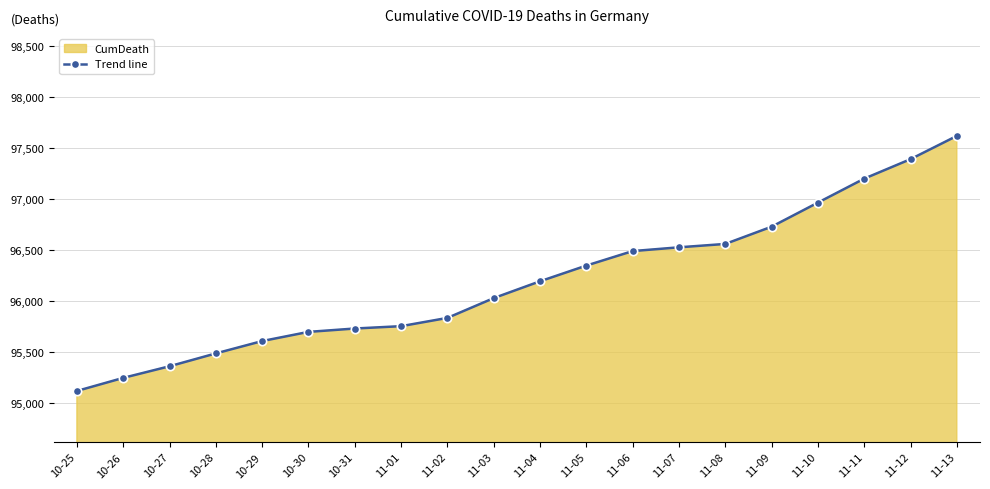

How many data points does each series have?

20